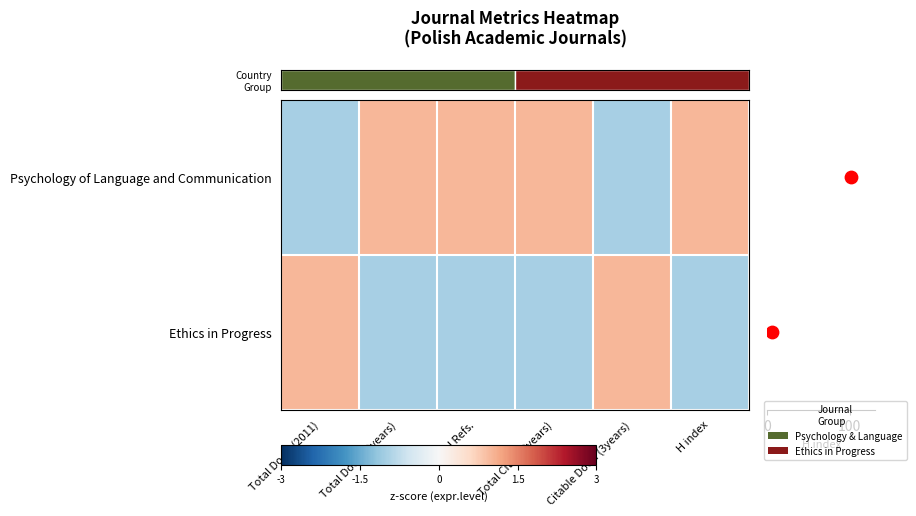

Count the Psychology of Language and Communication values in the range -1 to 1.

6